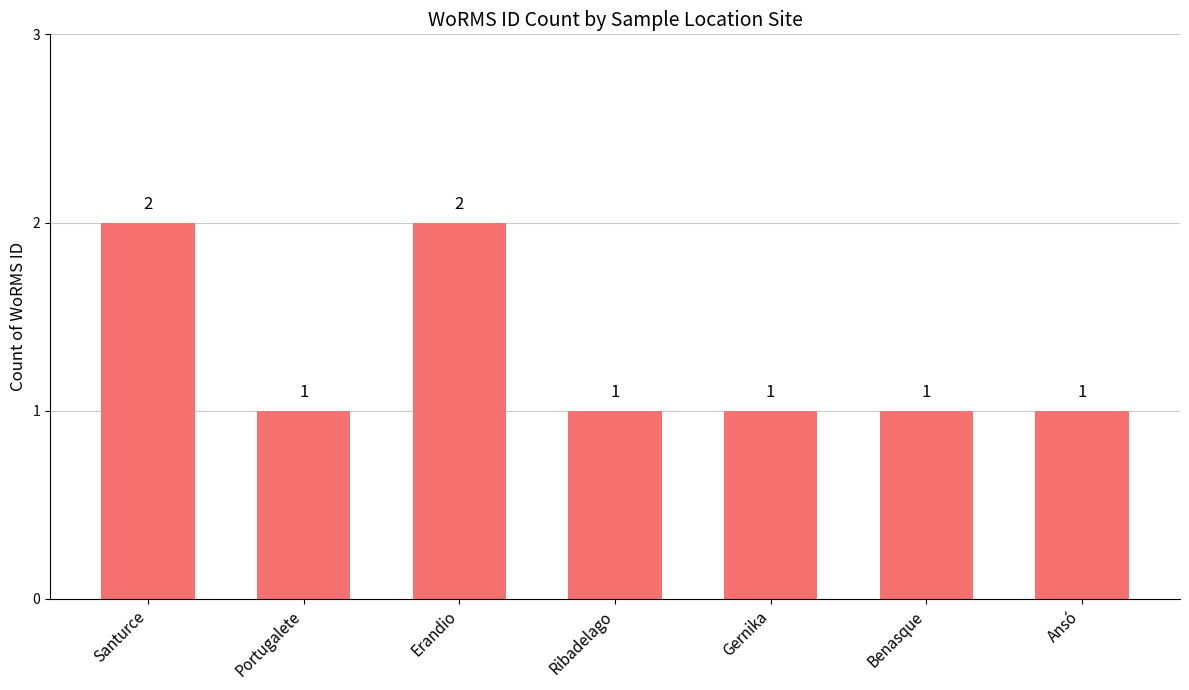

Does the chart contain stacked bars?

No